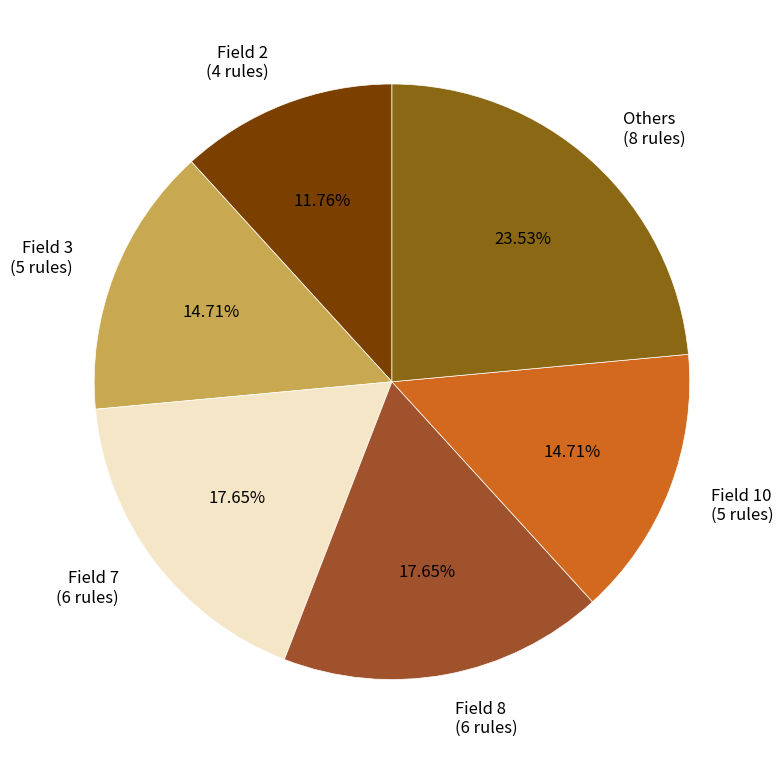

Between Field 8 (6 rules) and Others (8 rules), which is larger?

Others (8 rules)